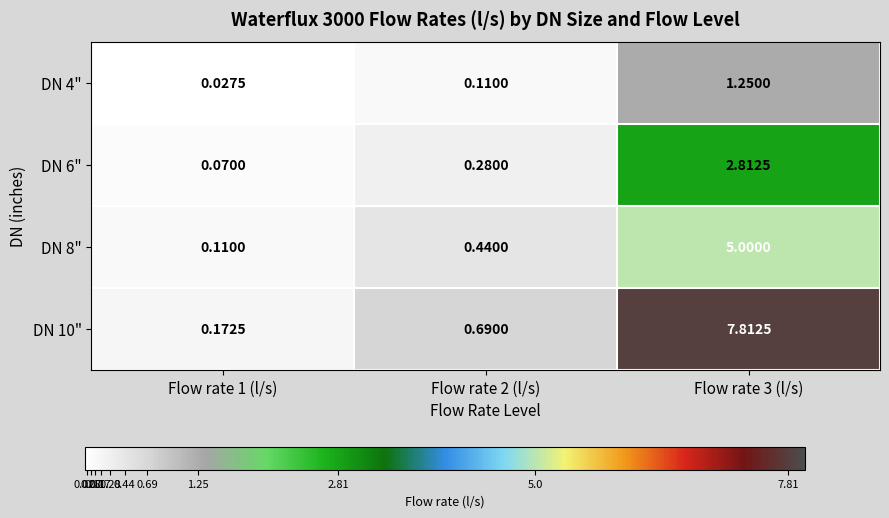

Which series has the largest range (max minus min)?

DN 10"